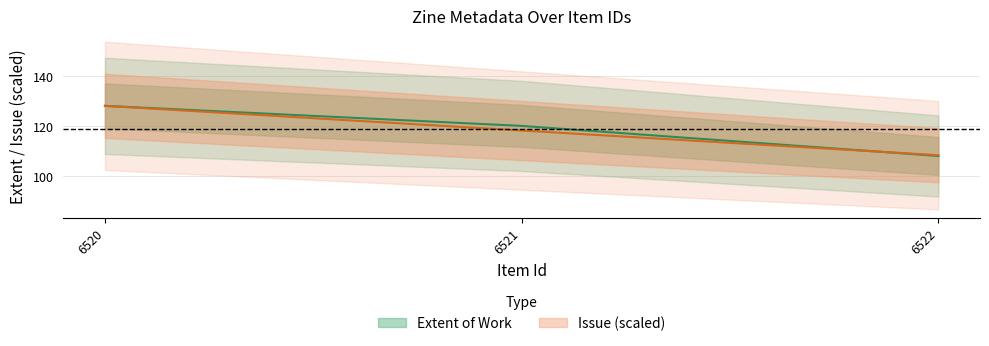

List the series in order of their overall mean, highest first.

Extent of Work, Issue